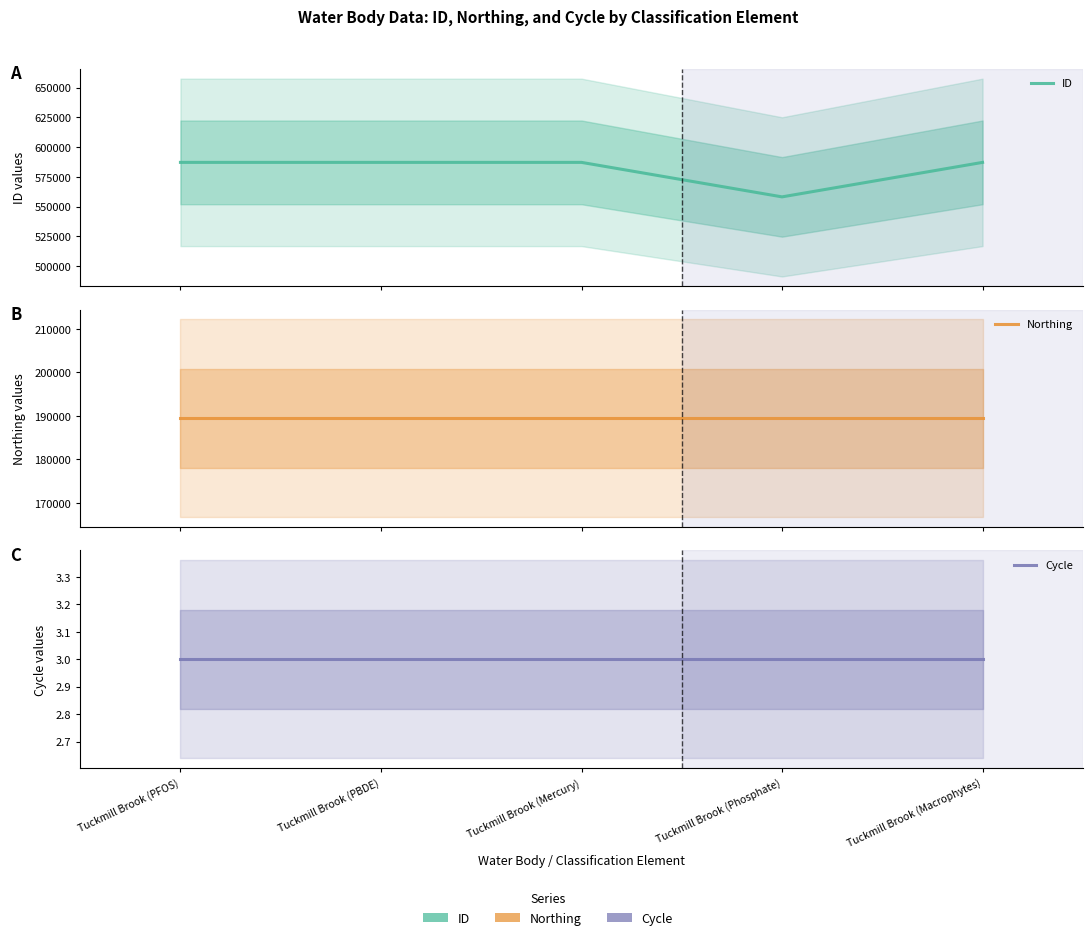

True or false: ID and Cycle cross at least once.

False